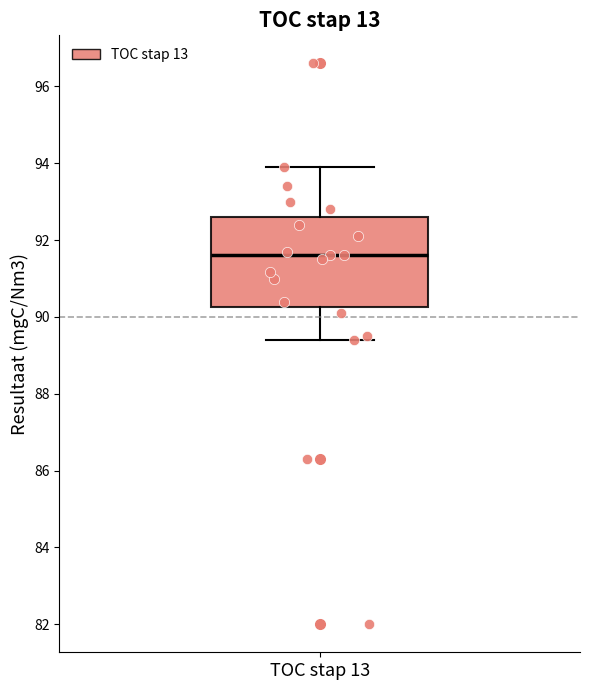

Where does the upper whisker of the box for TOC stap 13 end on the y-axis? The values are not printed on the chart, so give them approximately, as read against the axis.

94.0